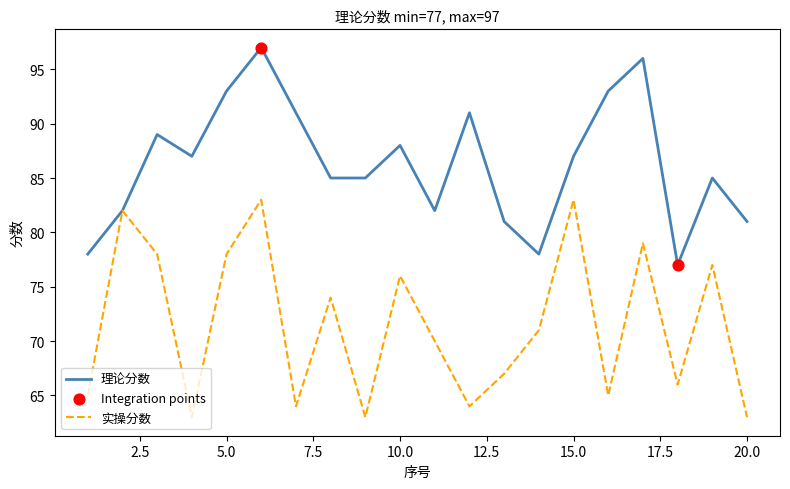

Which series has the largest total across all categories?

理论分数